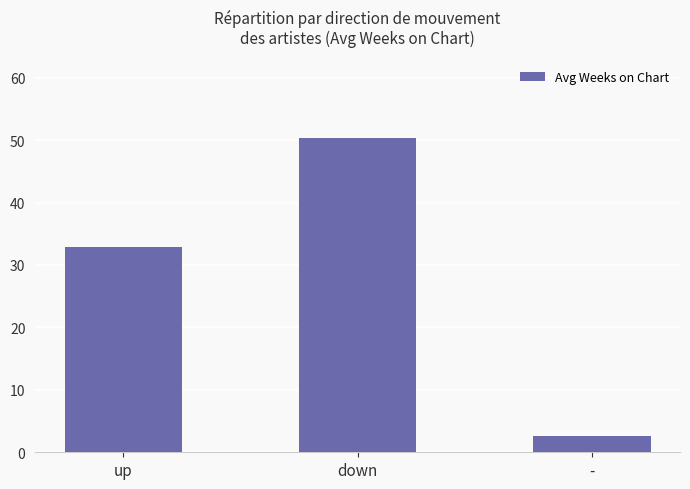

What is the difference between the second highest and minimum values?

30.2